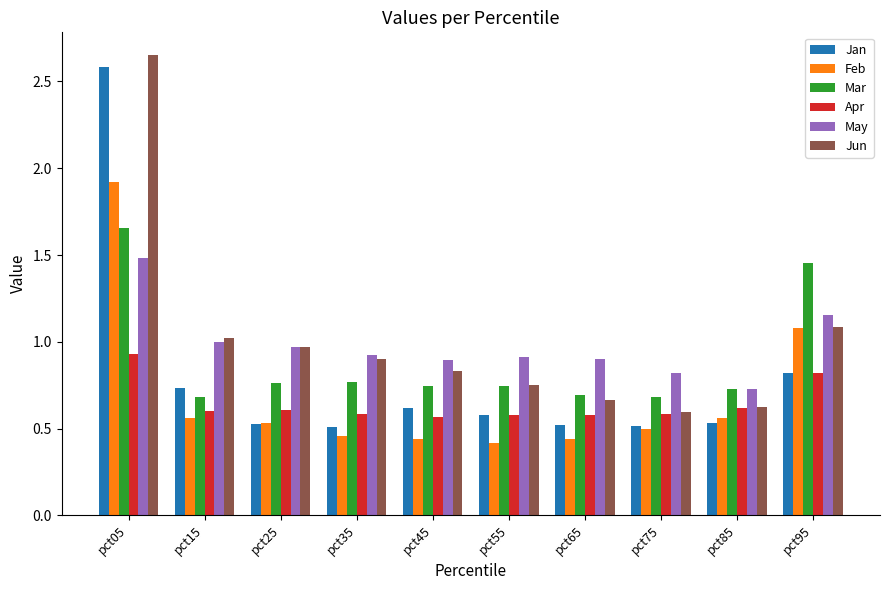

At which category is the sum across all series the highest?

pct05